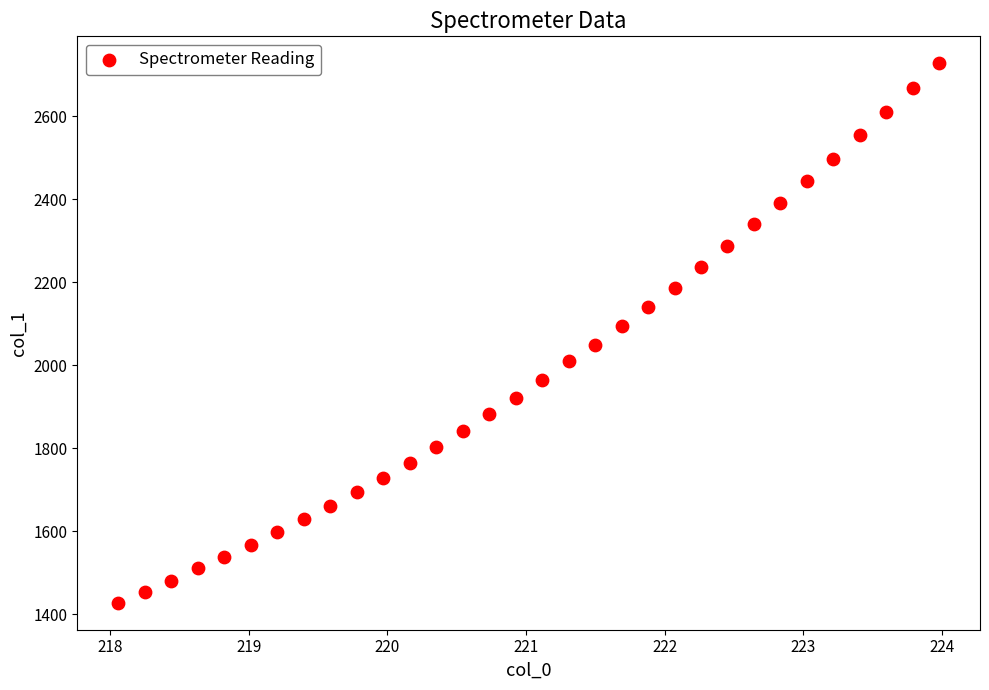

What is the range of X values (max minus min)?

5.9